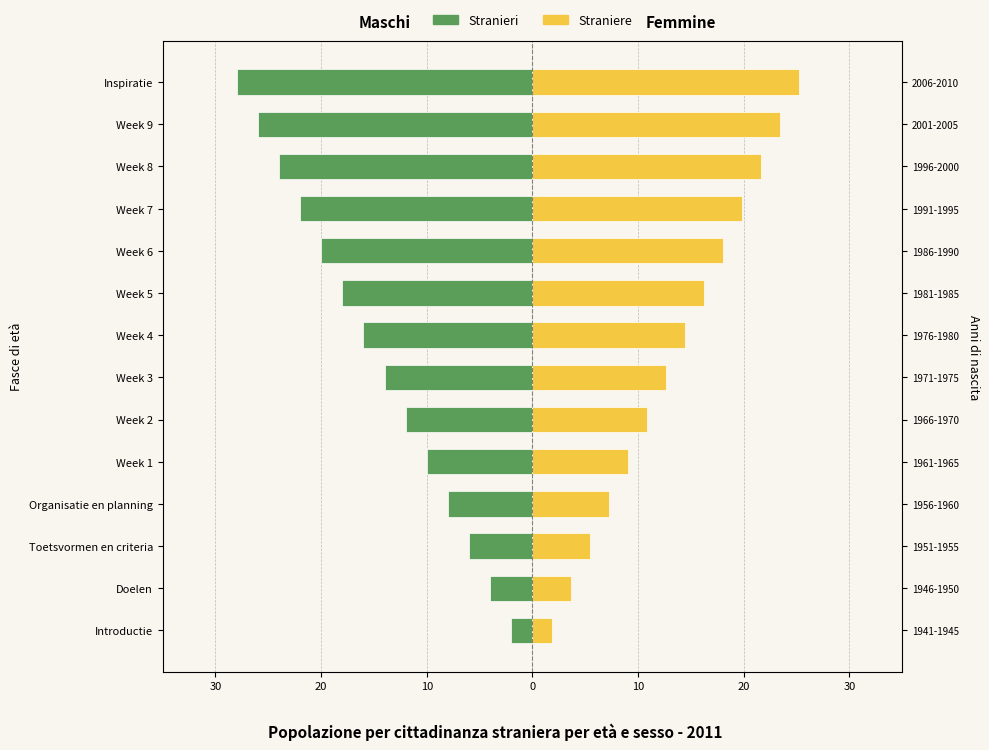

What is the minimum value for Stranieri?

-28.0